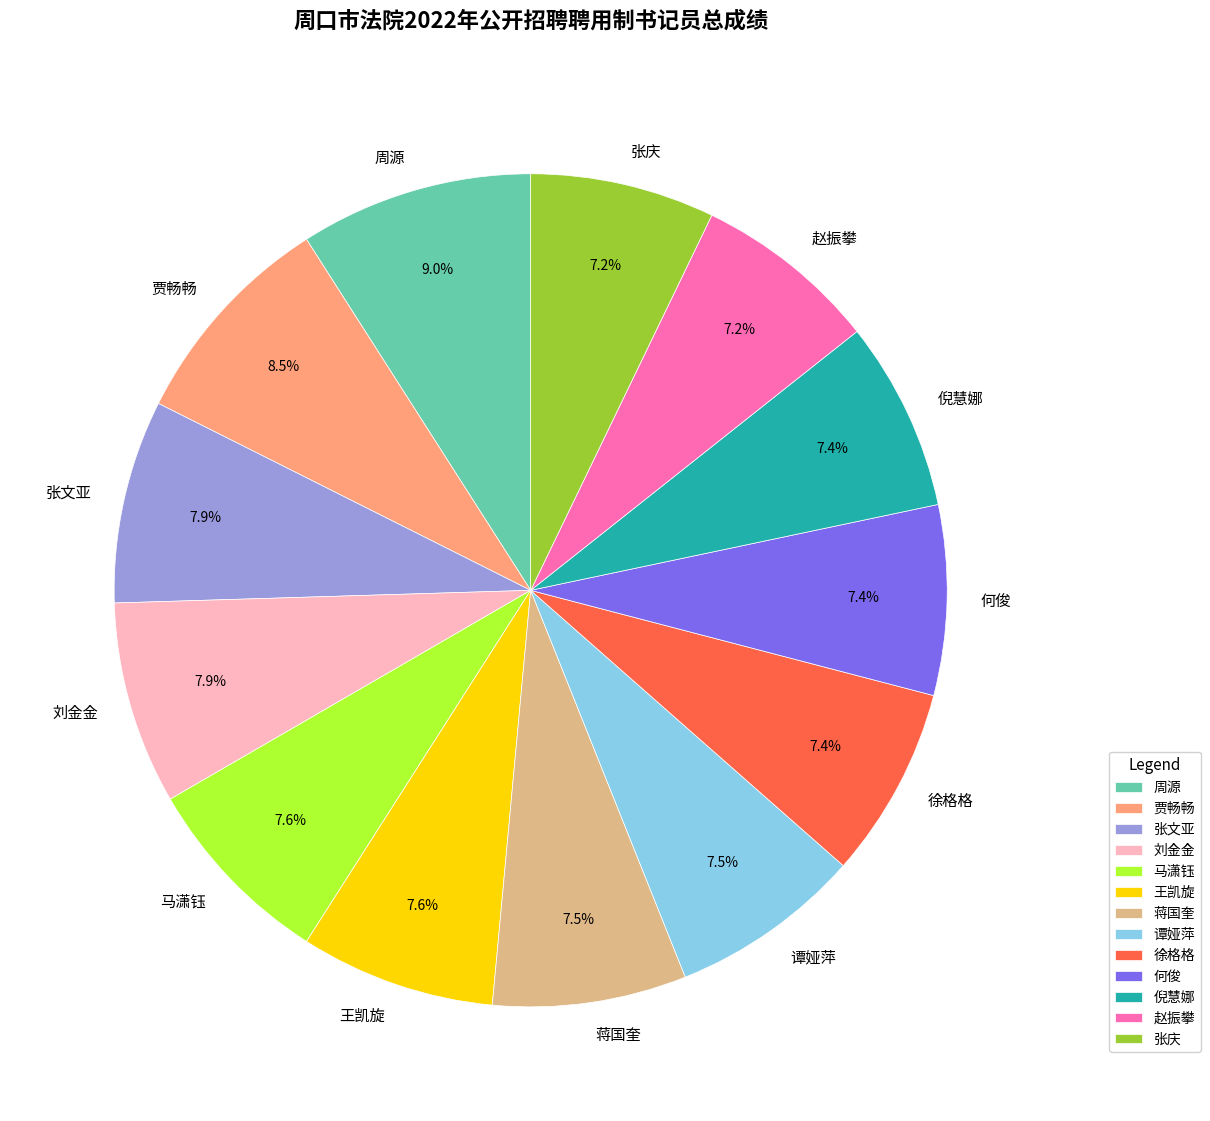

Combined, what portion of the pie is 贾畅畅 and 马潇钰?

16.1%